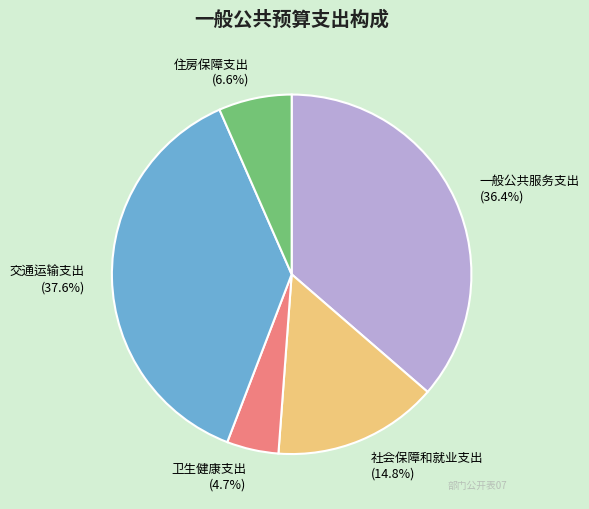

How many slices are in this pie chart?

5